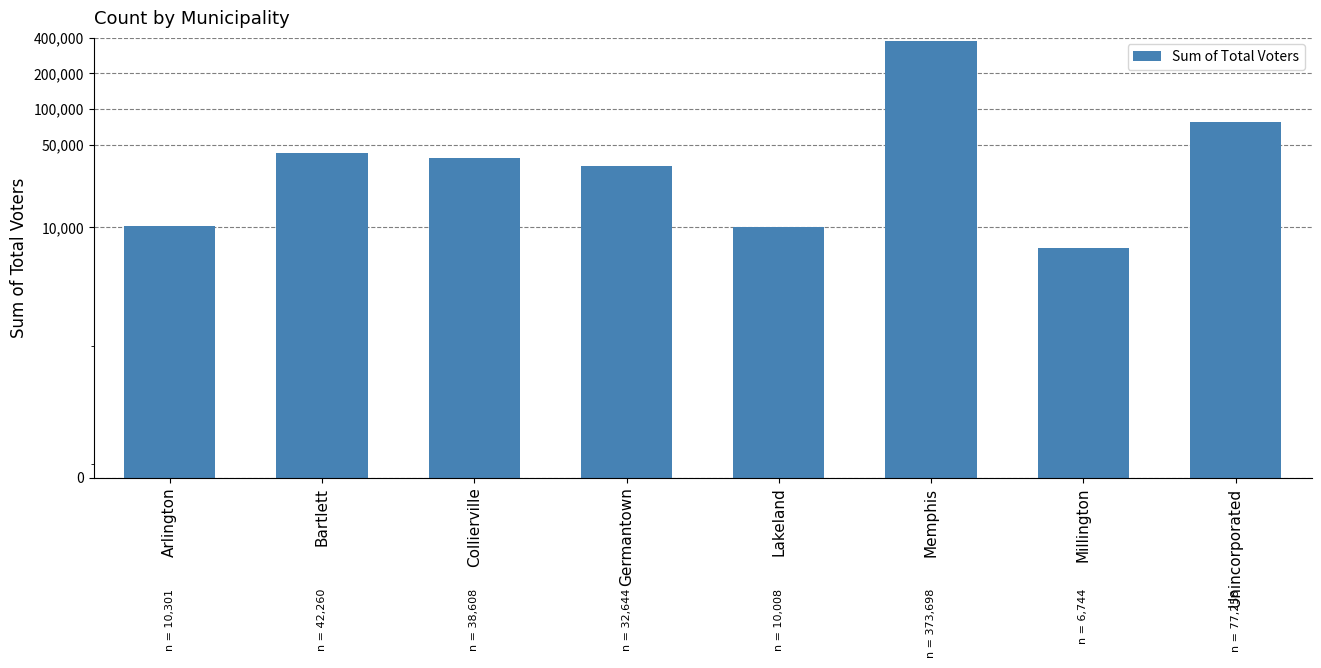

List the labels in order of value, smallest first.

Millington, Lakeland, Arlington, Germantown, Collierville, Bartlett, Unincorporated, Memphis